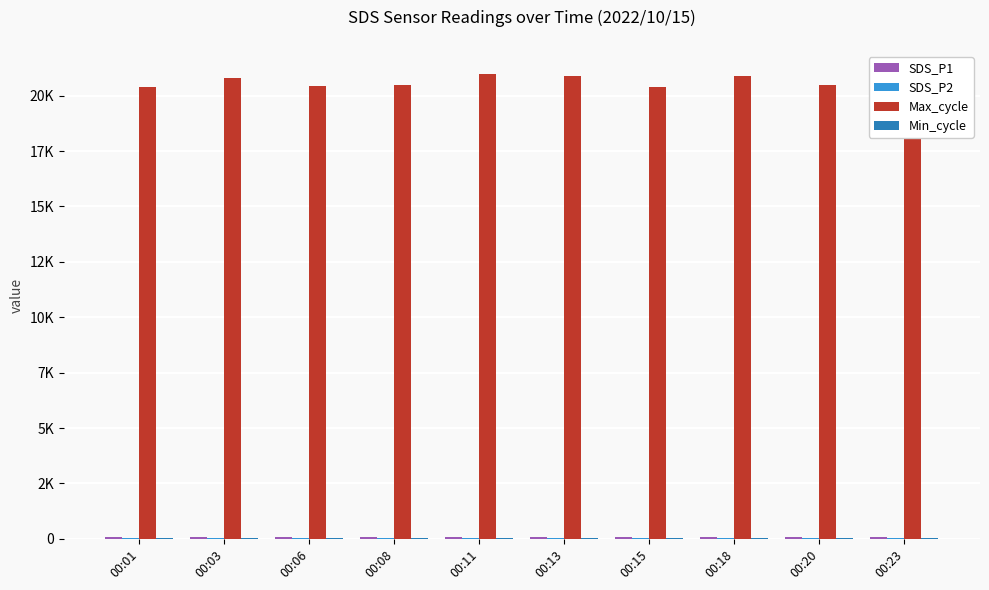

Which label corresponds to the largest value in the chart?

00:11